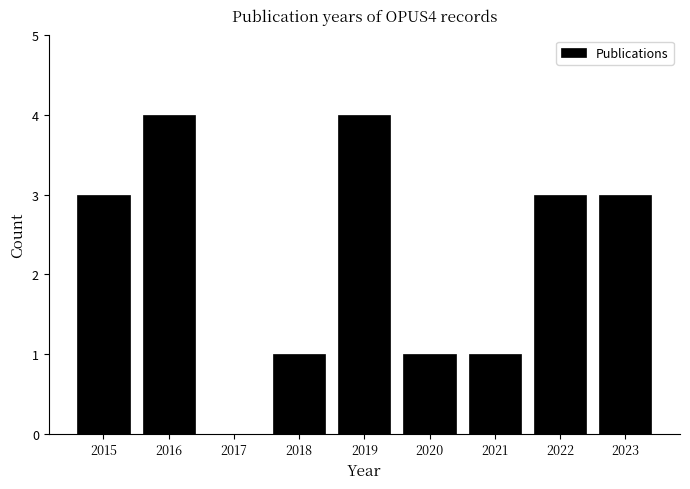

Reading left to right, extract all data points from this chart.

2015=3	2016=4	2017=0	2018=1	2019=4	2020=1	2021=1	2022=3	2023=3